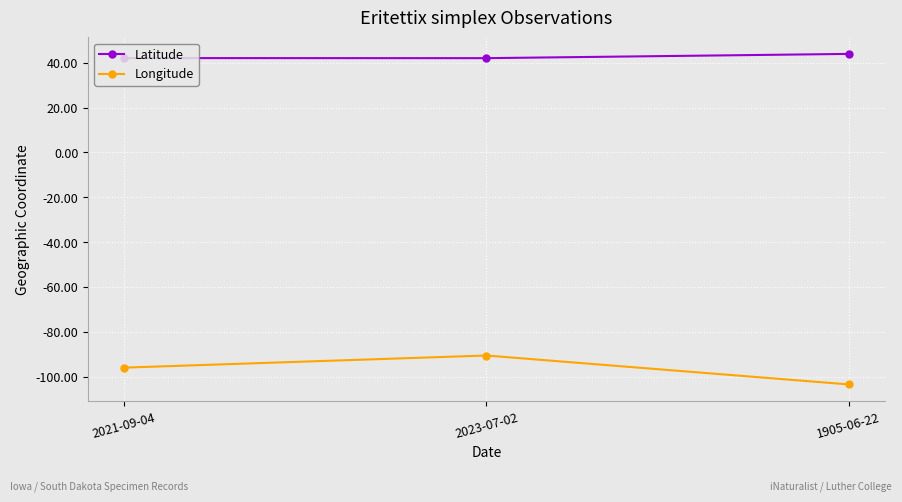

The Latitude series shows 42.1 at 2021-09-04. True or false?

True